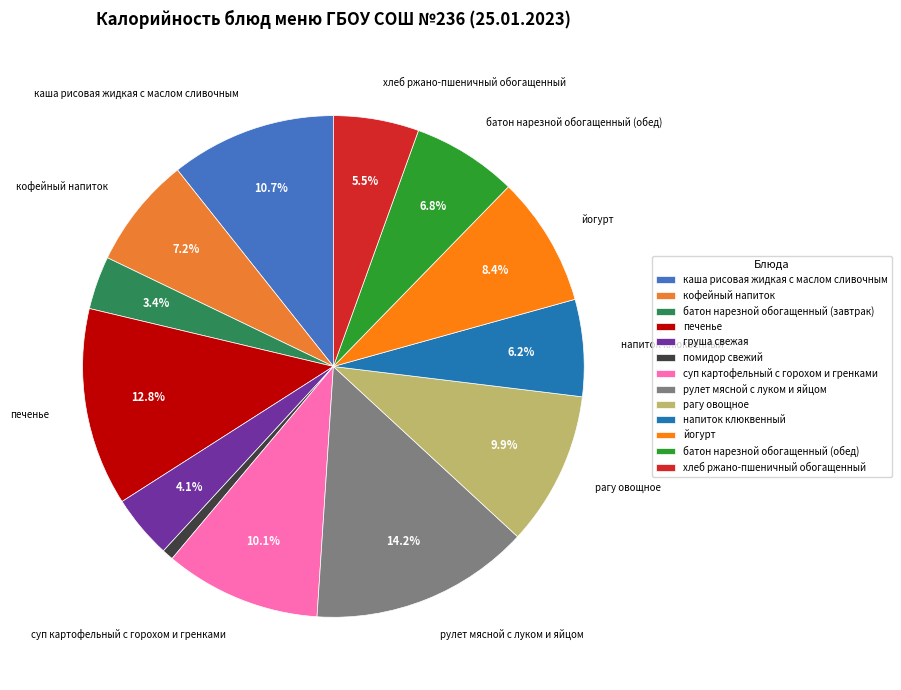

To the nearest percent, what percentage of the pie is груша свежая?

4%